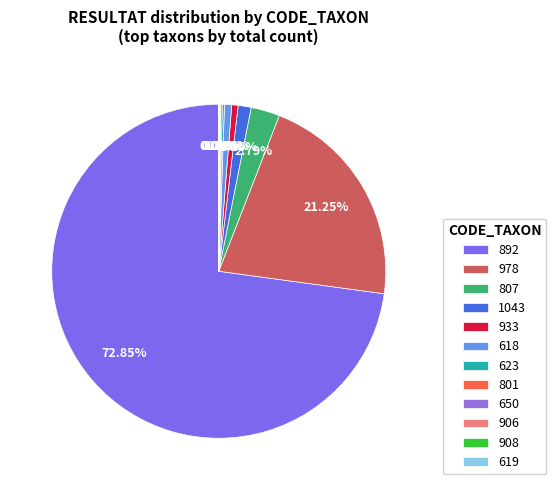

What is the change in value from 650 to 906?

-2